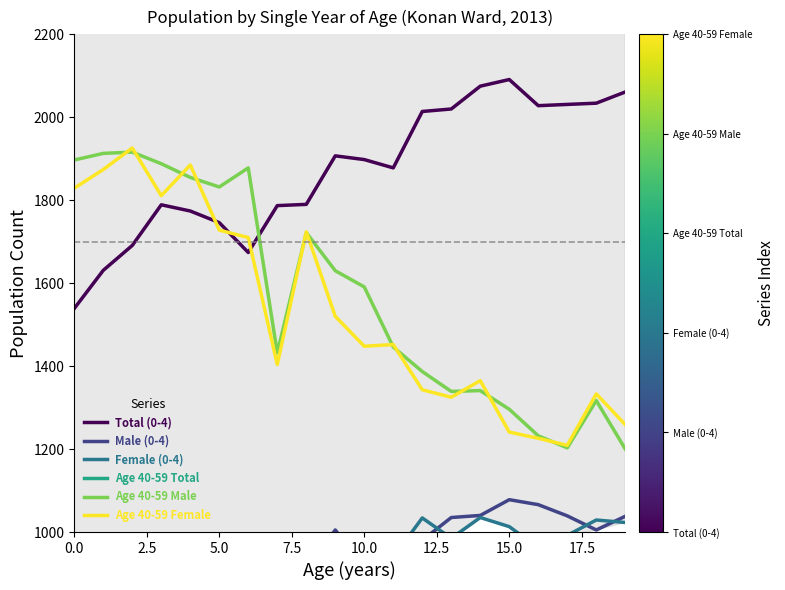

What is the highest value of the Age 40-59 Male series?

1916